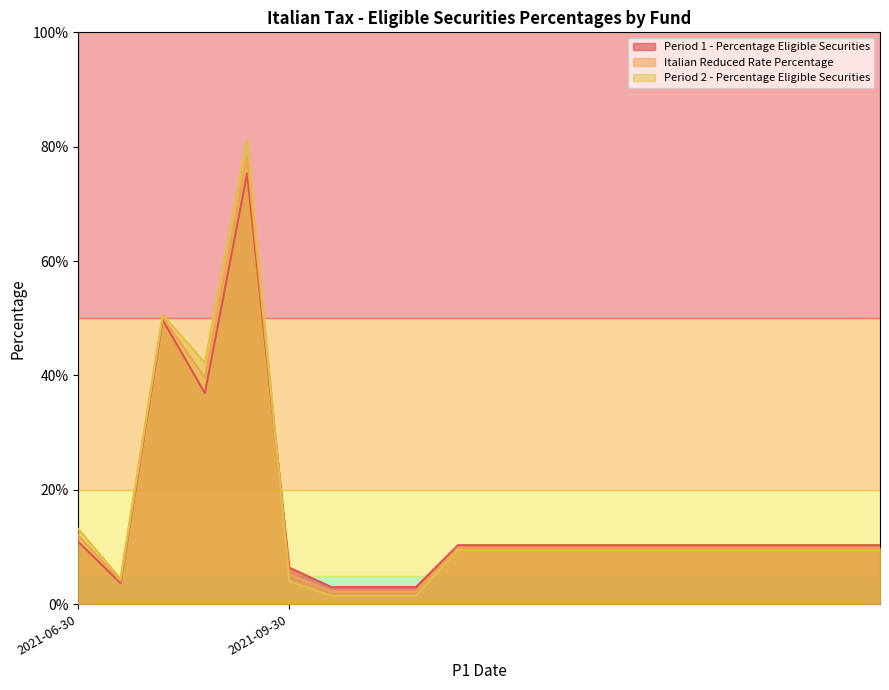

In Period 2 - Percentage Eligible Securities, how many points are lower than both neighbors (excluding endpoints)?

2